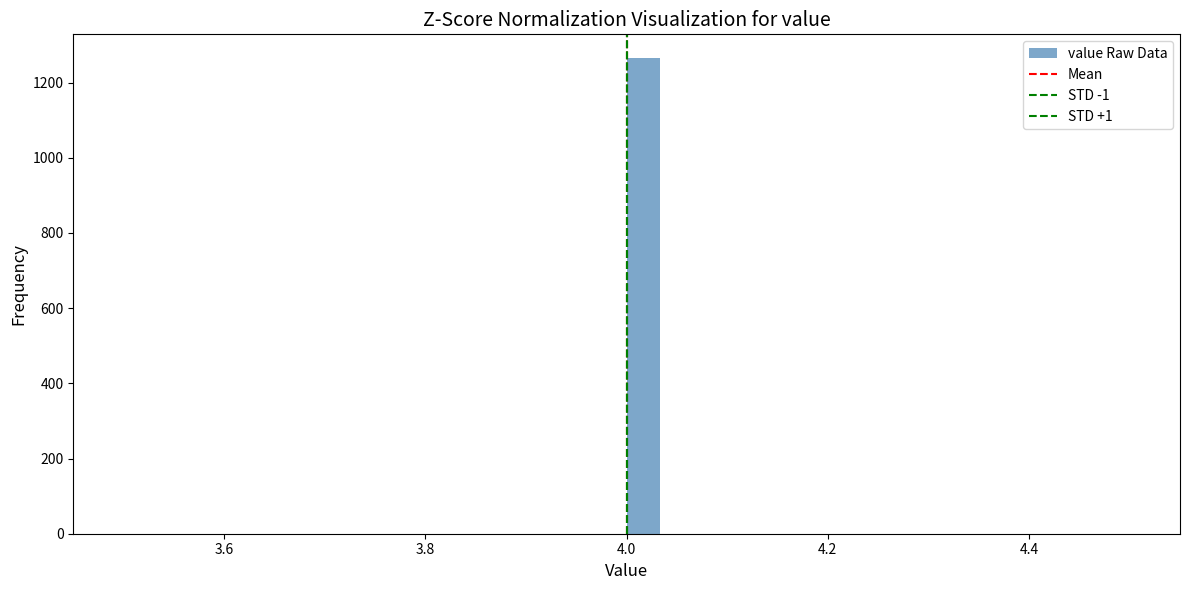

Read against the x-axis, roughly where is the centre of the tallest bar?

4.02